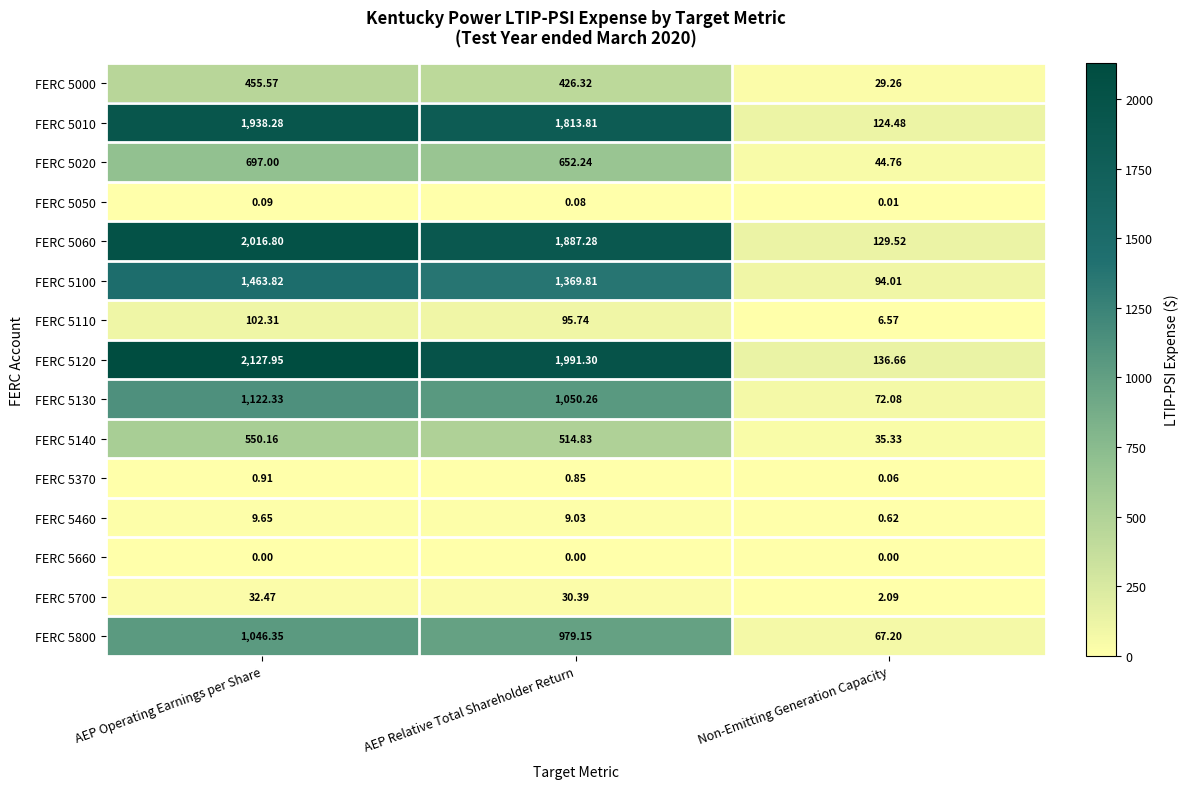

How many distinct data groups are displayed?

15